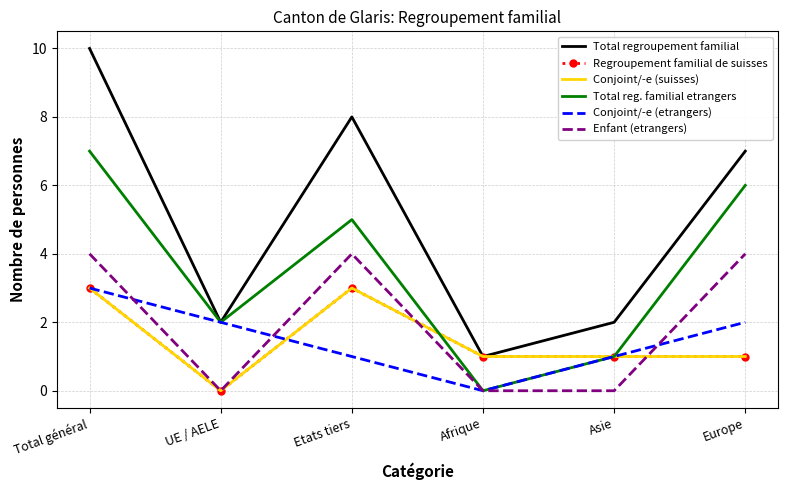

Reading right to left, what are all the values shown in this chart?

Total regroupement familial: 7	2	1	8	2	10
Regroupement familial de suisses: 1	1	1	3	0	3
Conjoint/-e (suisses): 1	1	1	3	0	3
Total reg. familial etrangers: 6	1	0	5	2	7
Conjoint/-e (etrangers): 2	1	0	1	2	3
Enfant (etrangers): 4	0	0	4	0	4